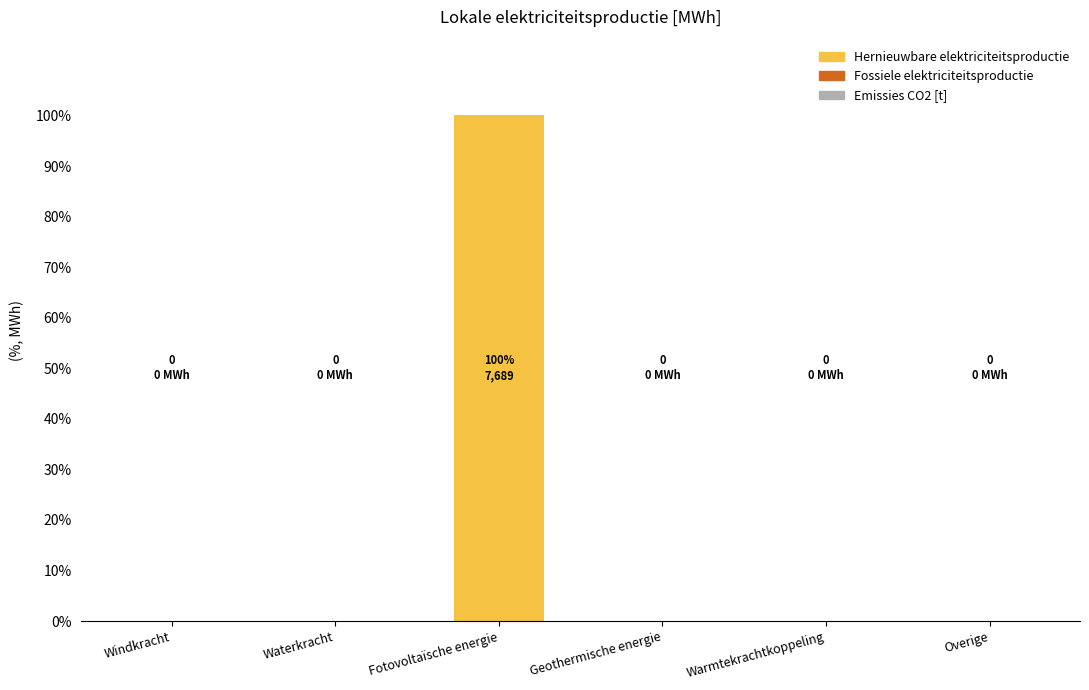

Is it true that the value at Geothermische energie is 38?

False